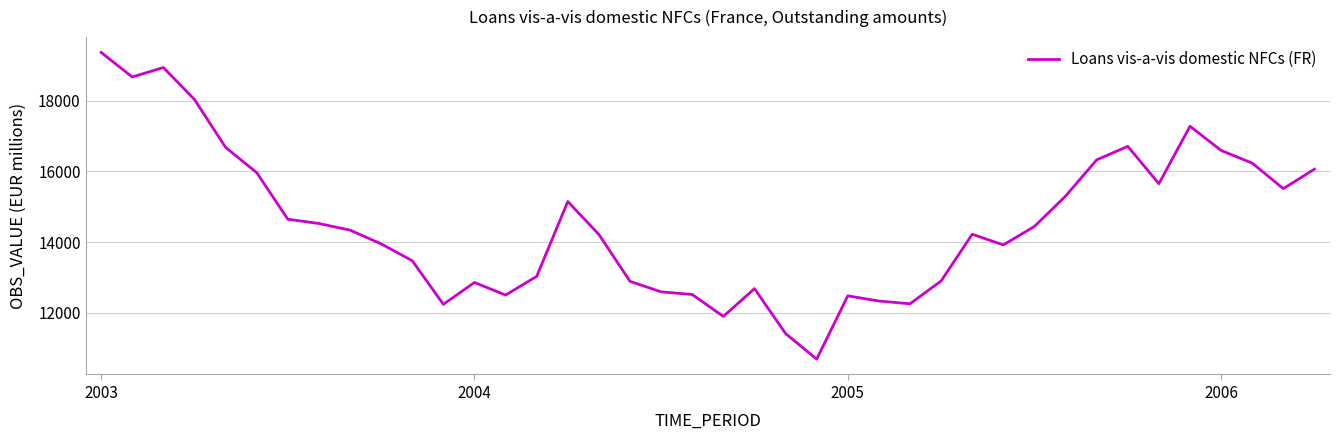

What is the difference between the maximum and minimum values?

8682